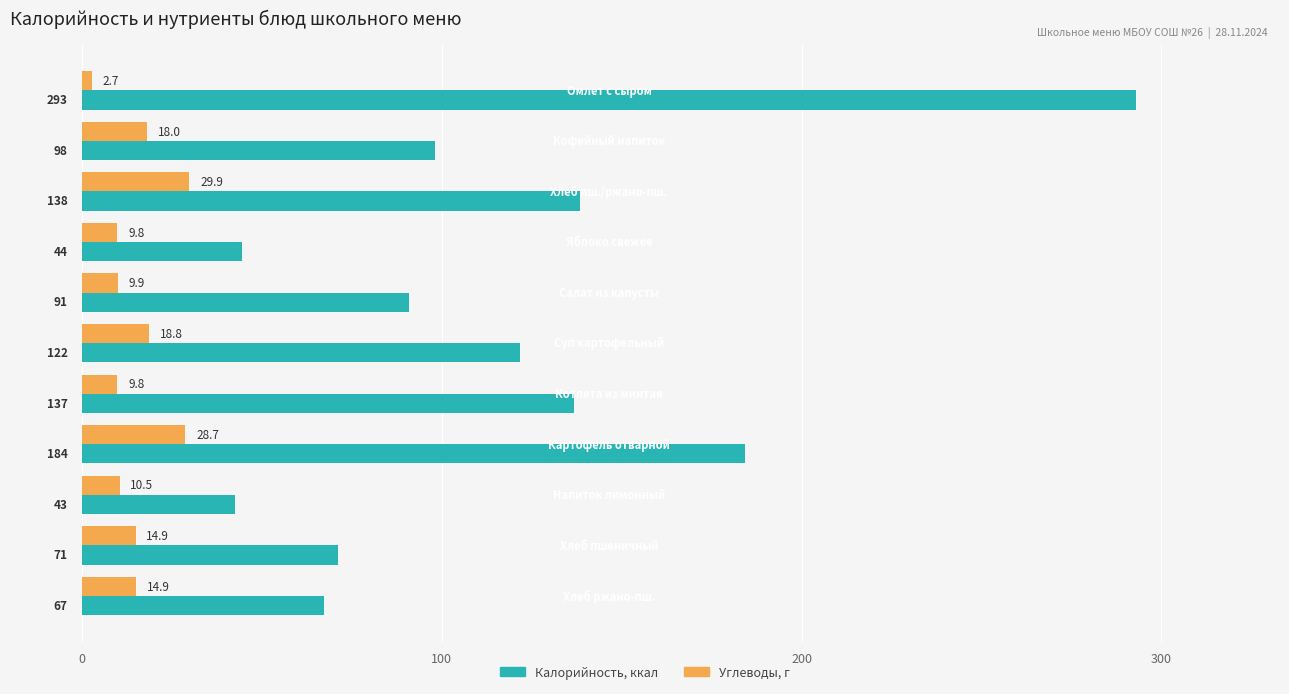

What is the maximum value shown in the chart?

293.0